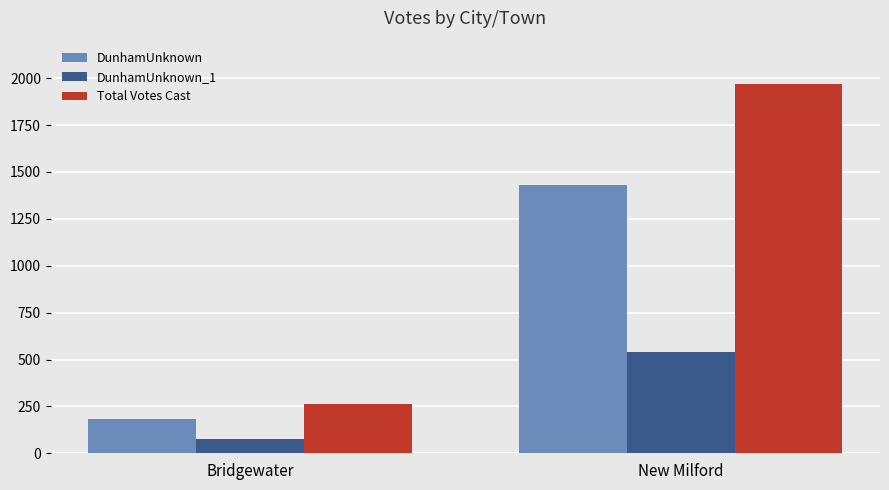

What position from the left is New Milford?

2